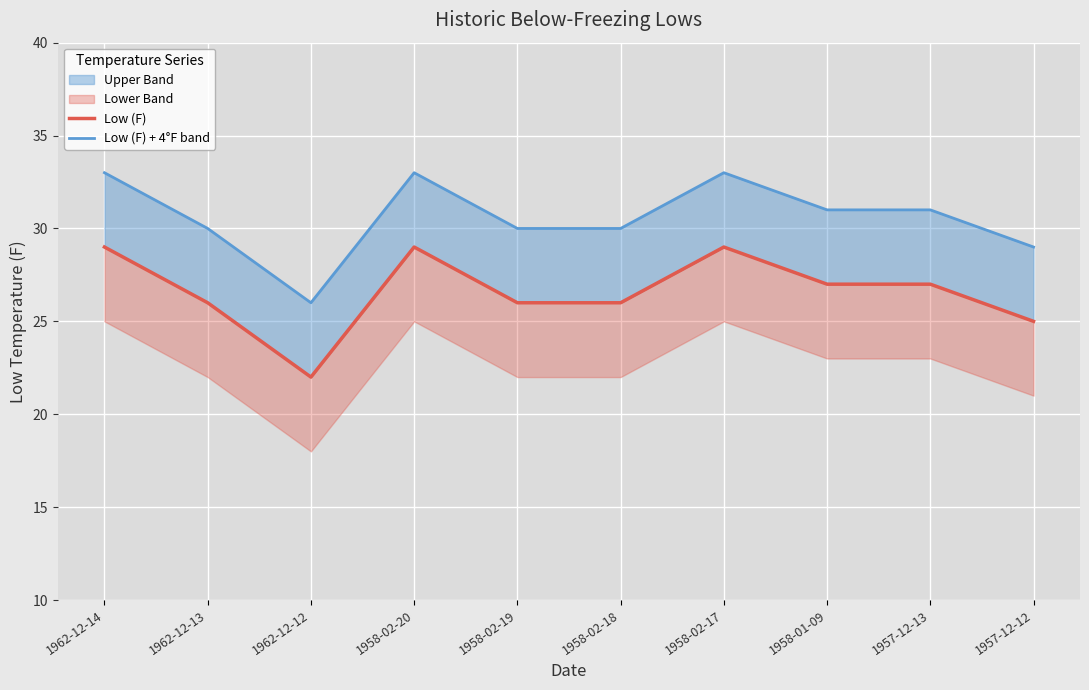

Where does the Low (F) series first go above 27?

1962-12-14